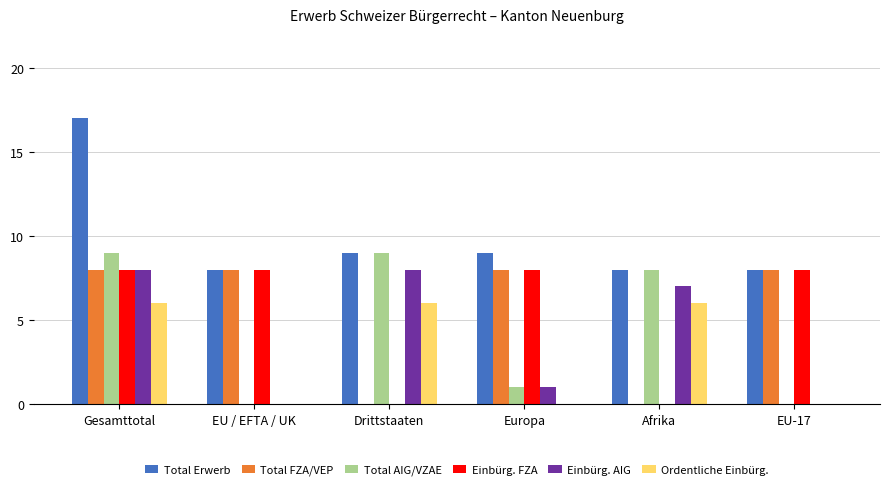

At which category is the sum across all series the highest?

Gesamttotal